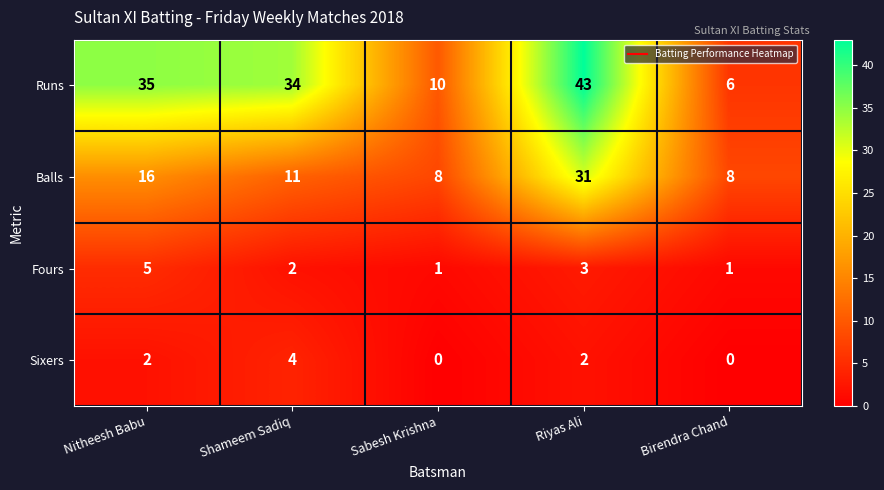

Reading left to right, what are all the values shown in this chart?

Runs: 35	34	10	43	6
Balls: 16	11	8	31	8
Fours: 5	2	1	3	1
Sixers: 2	4	0	2	0